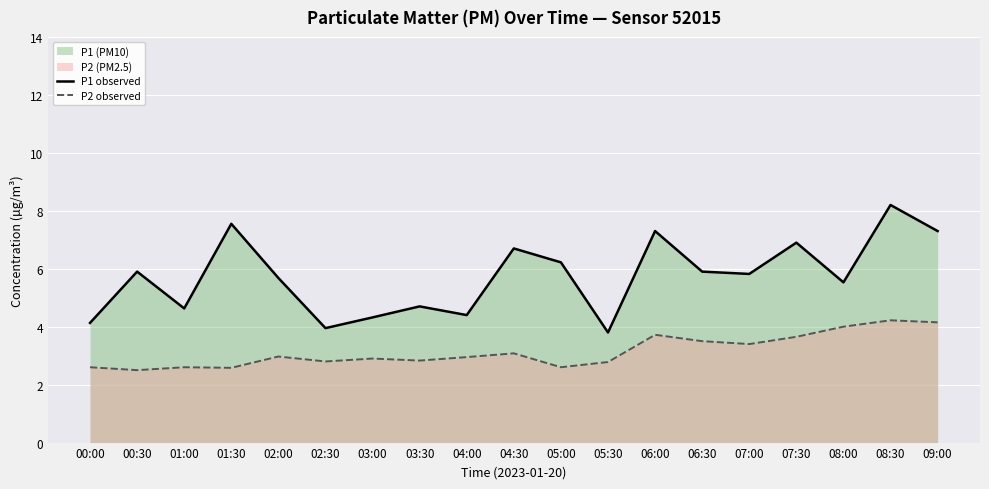

The value of P2 observed at 09:00 is 6.0. True or false?

False